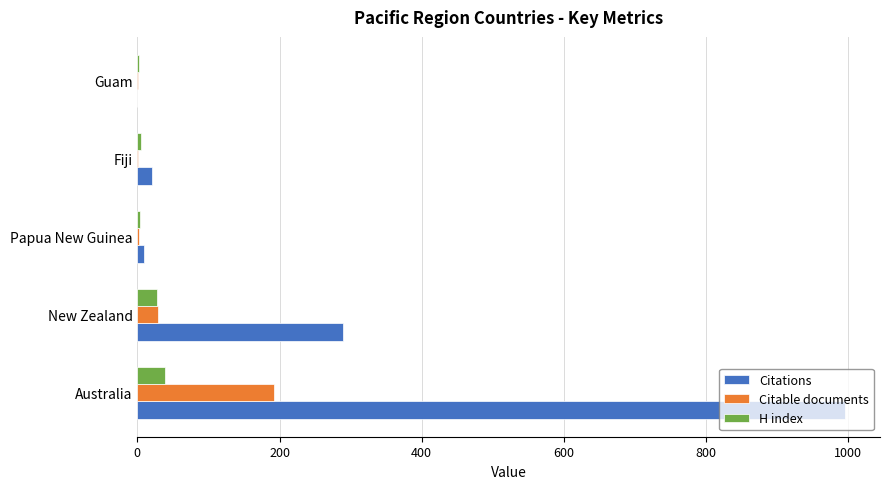

Between Australia and Papua New Guinea, which series saw the biggest shift?

Citations